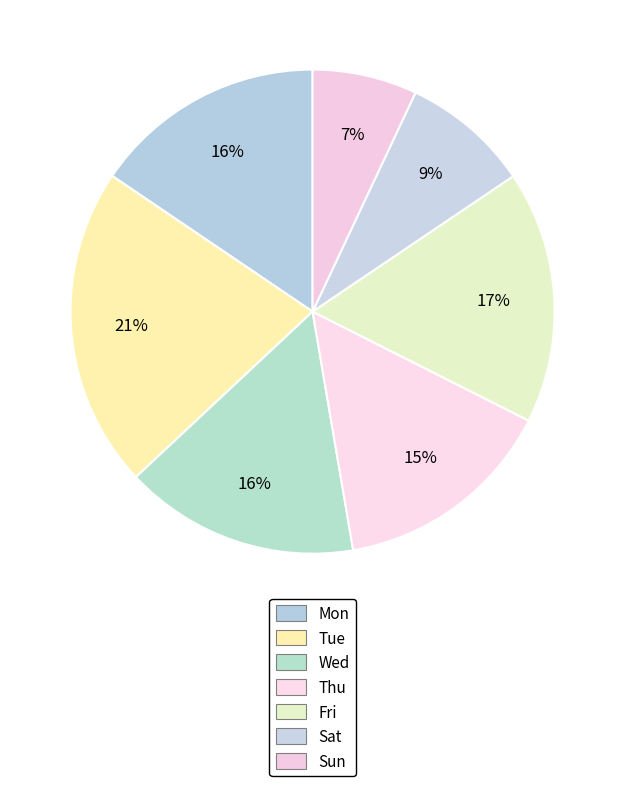

Is it true that Sun is 2% of the pie?

False